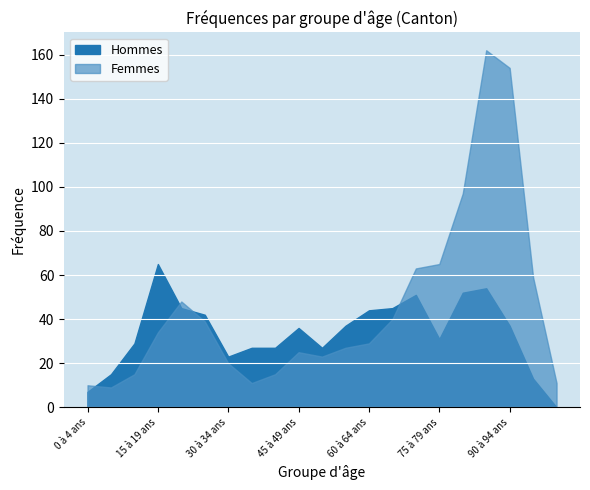

How many times do Femmes and Hommes cross each other?

4